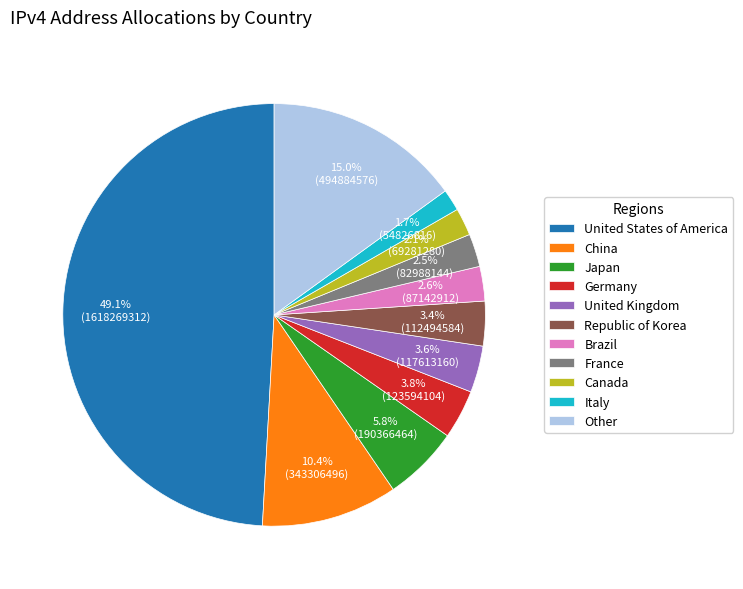

The Other slice represents 15% of the pie. True or false?

True